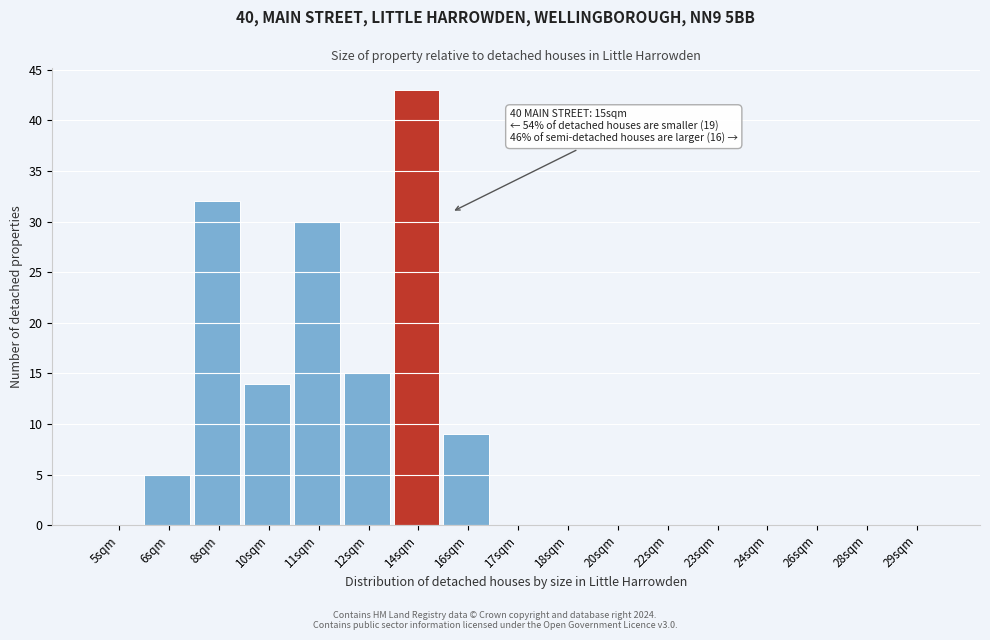

Reading left to right, extract all data points from this chart.

5sqm=0	6sqm=5	8sqm=32	10sqm=14	11sqm=30	12sqm=15	14sqm=43	16sqm=9	17sqm=0	18sqm=0	20sqm=0	22sqm=0	23sqm=0	24sqm=0	26sqm=0	28sqm=0	29sqm=0